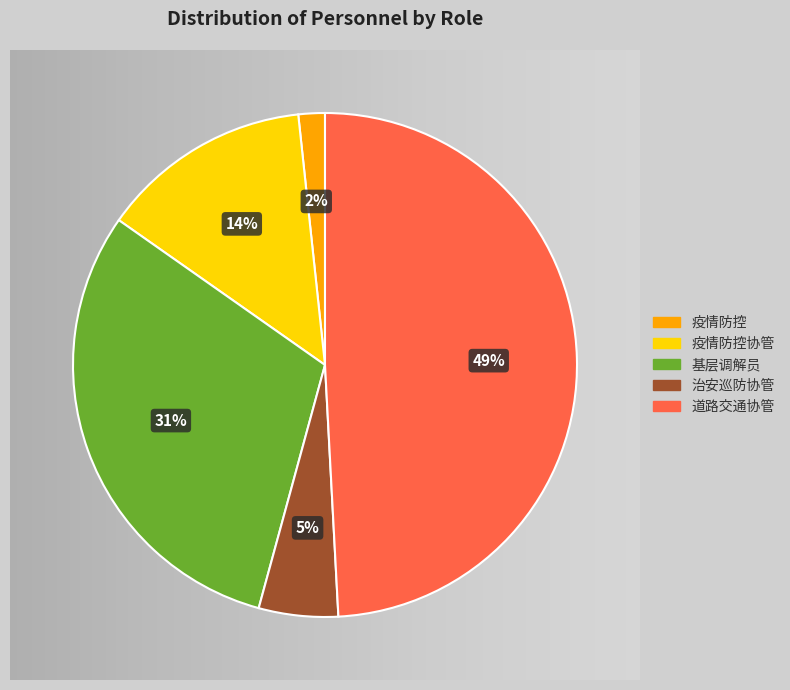

Does any single category account for the majority?

No